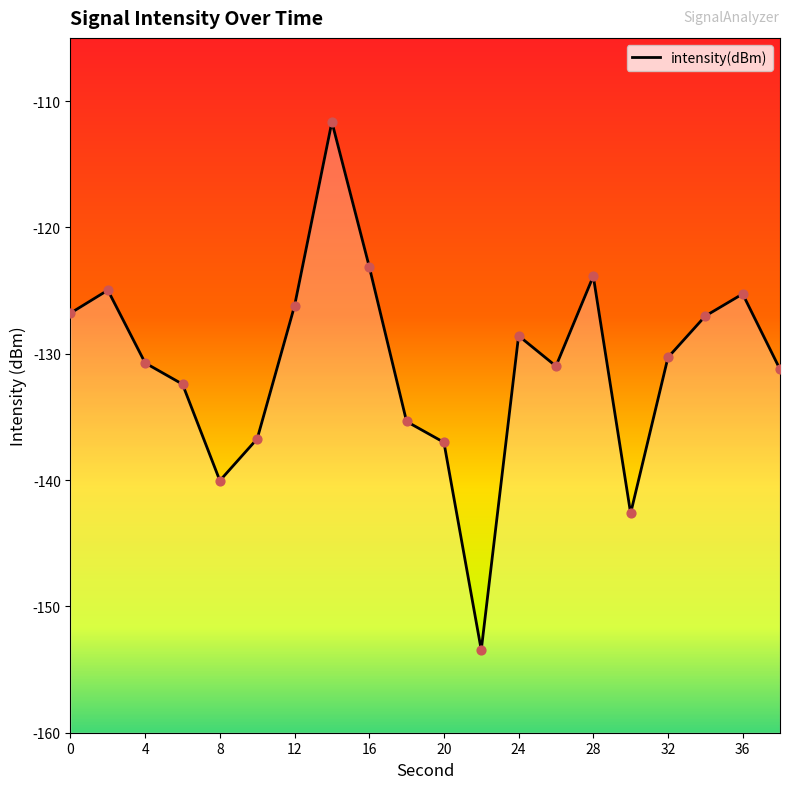

Between 24 and 38, which is larger?

24